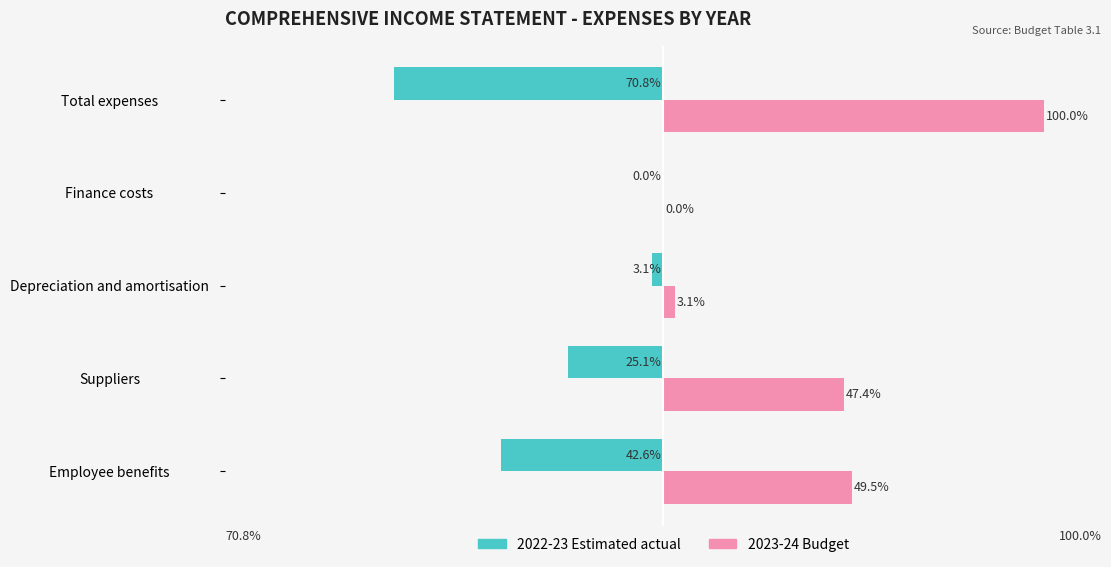

At which category is the sum across all series the highest?

Total expenses